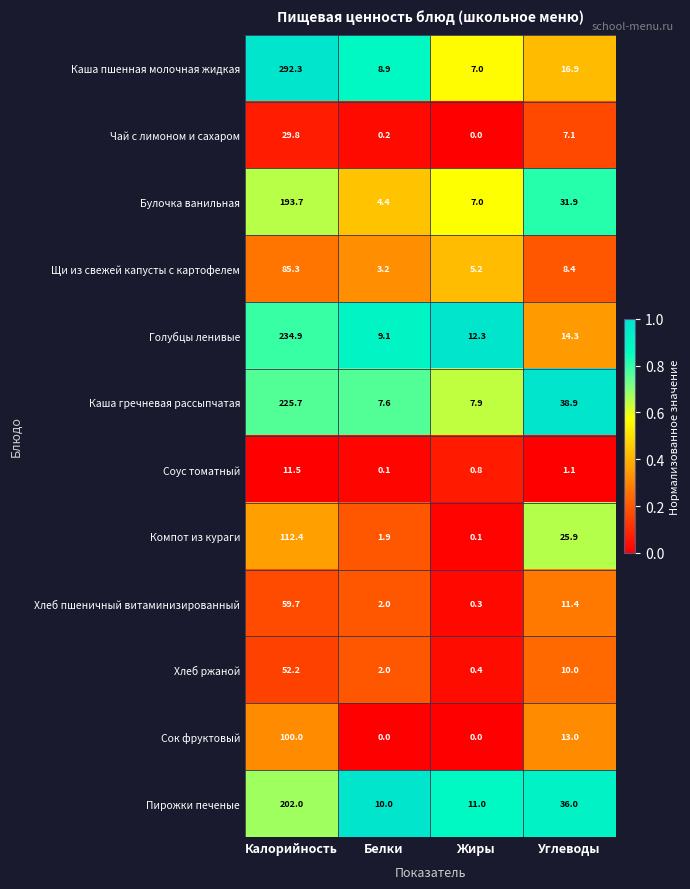

What is the total value across all series at Калорийность?

1599.5